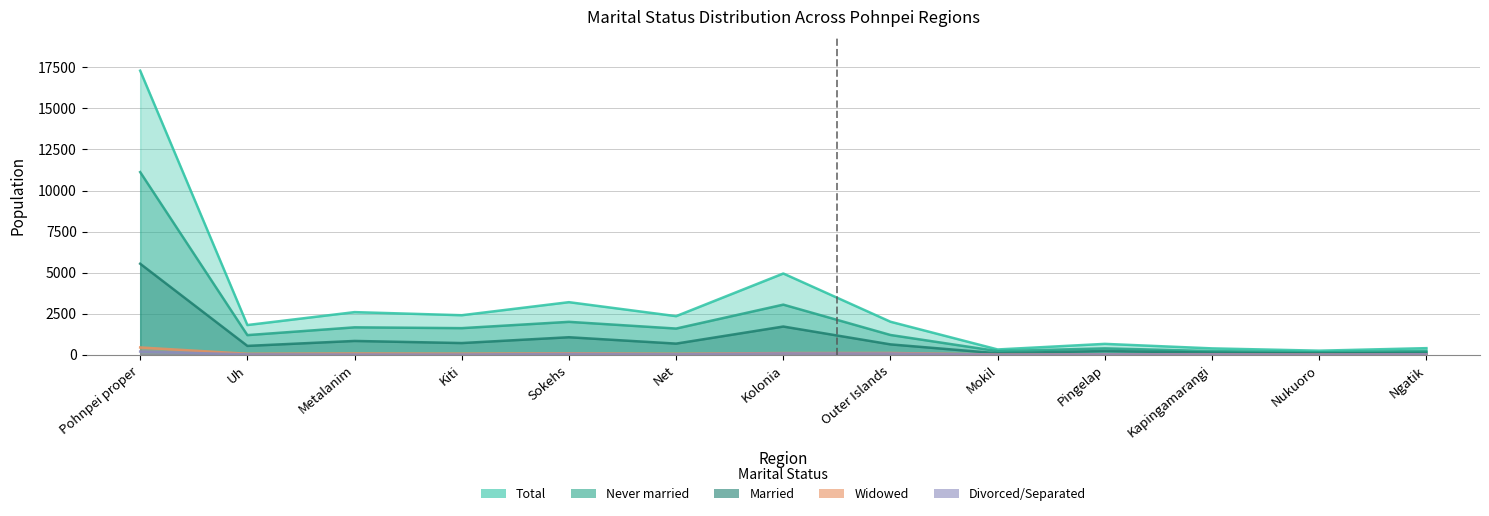

Where does the Never married series first go above 1201?

Pohnpei proper